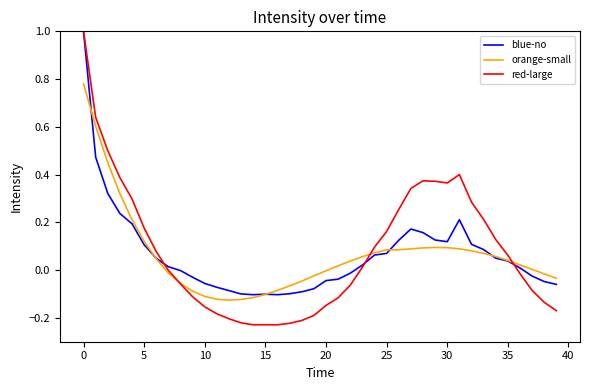

Does the chart have visible grid lines?

No